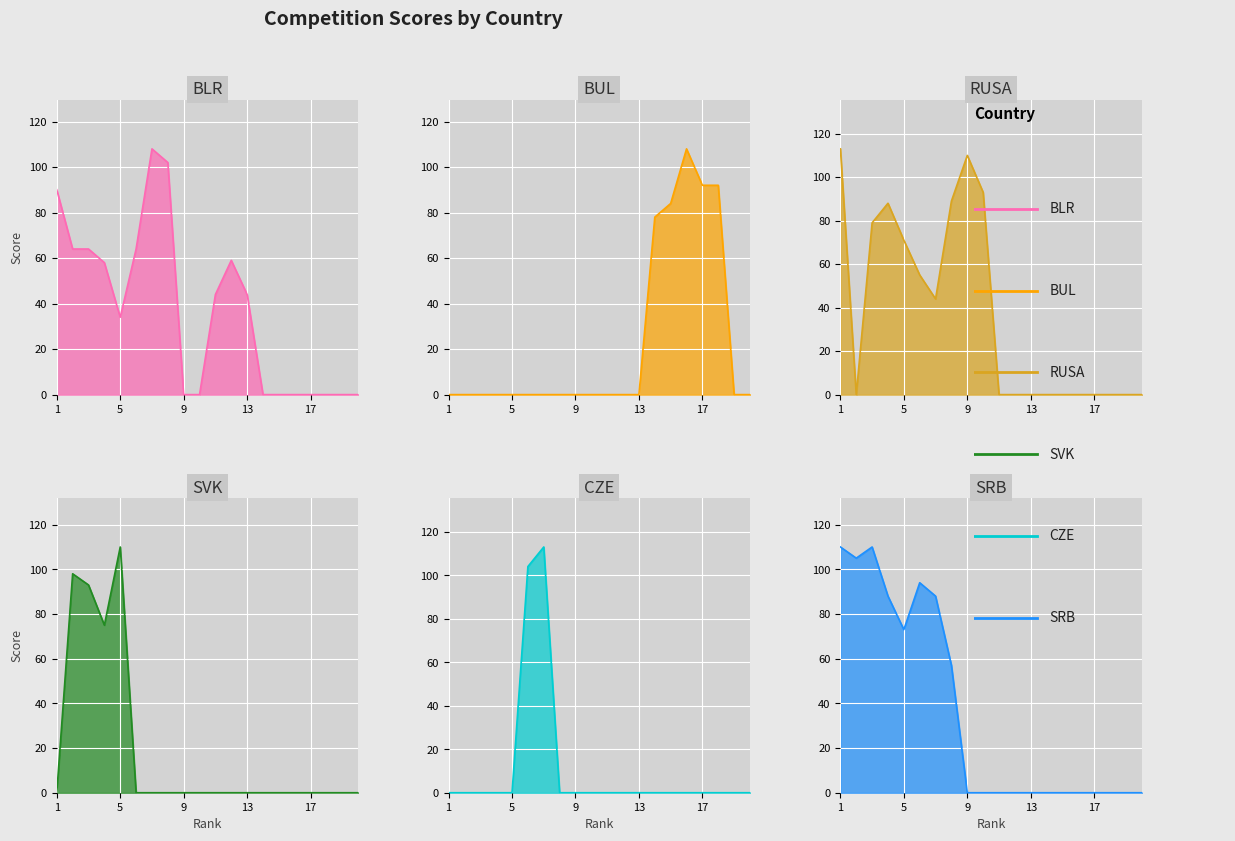

Which category has the highest value across all series?

1